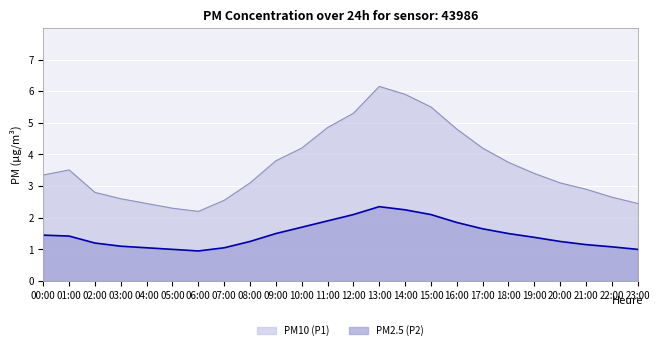

What is the total value across all series at 13:00?

8.5